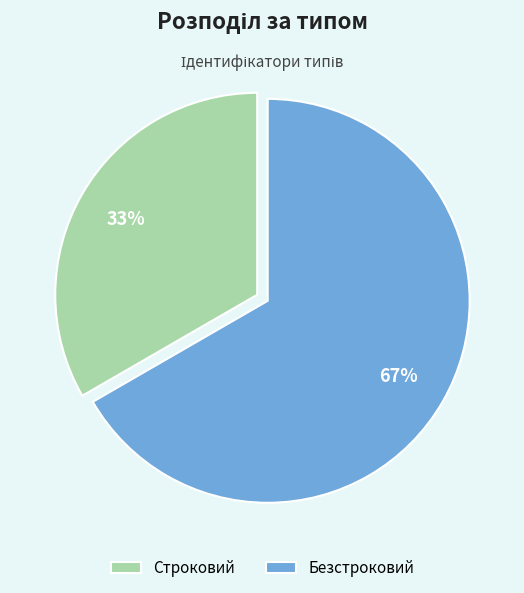

Does any single category account for the majority?

Yes